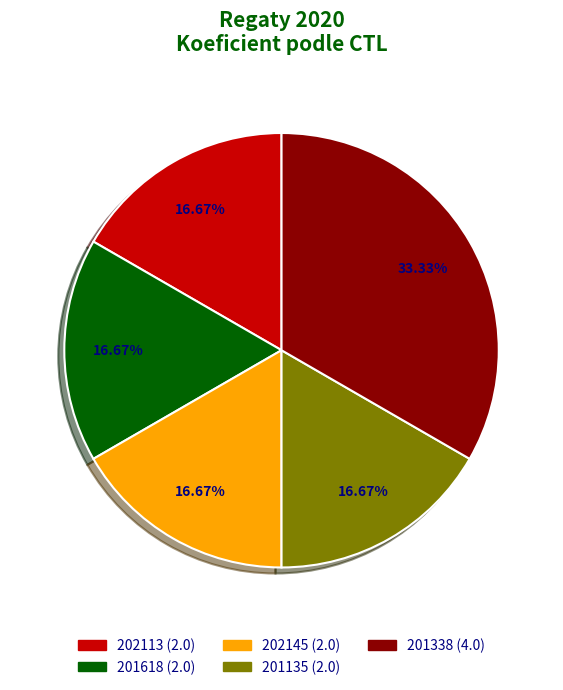

Does any single category account for the majority?

No